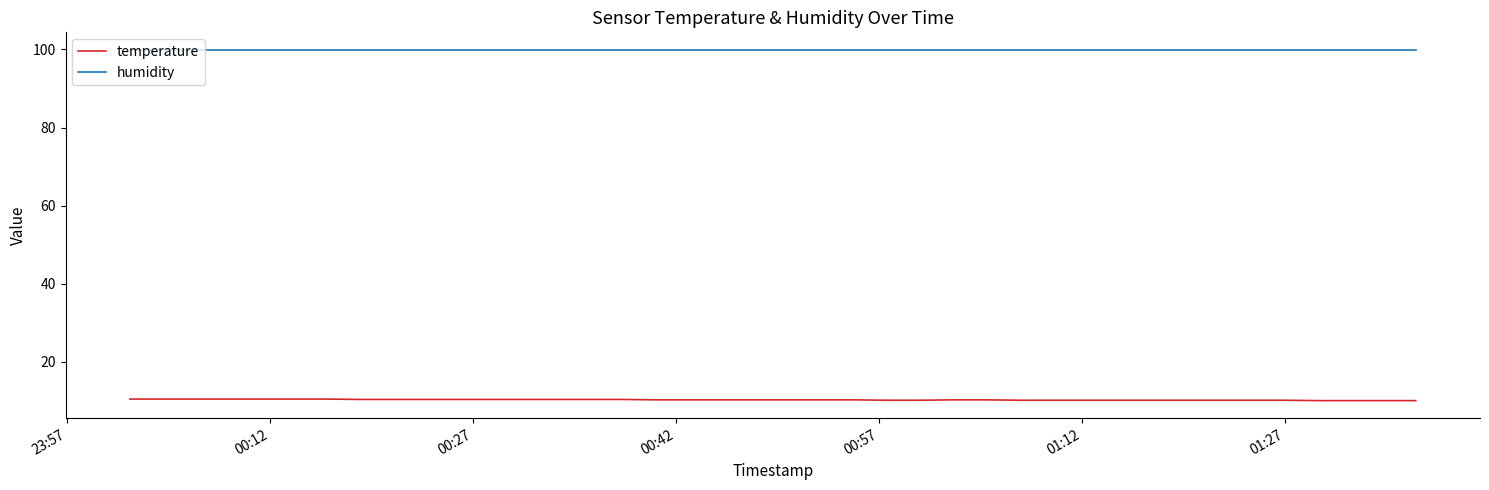

True or false: humidity and temperature cross at least once.

False